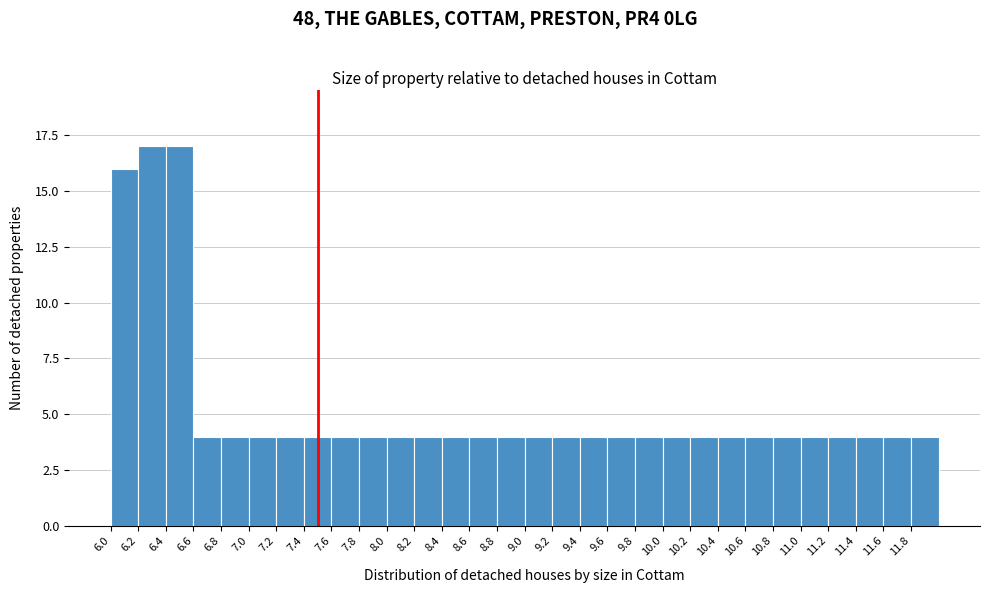

What is the height of the bar covering 8.2 to 8.4 on the x-axis? The values are not printed on the chart, so give them approximately, as read against the axis.

4